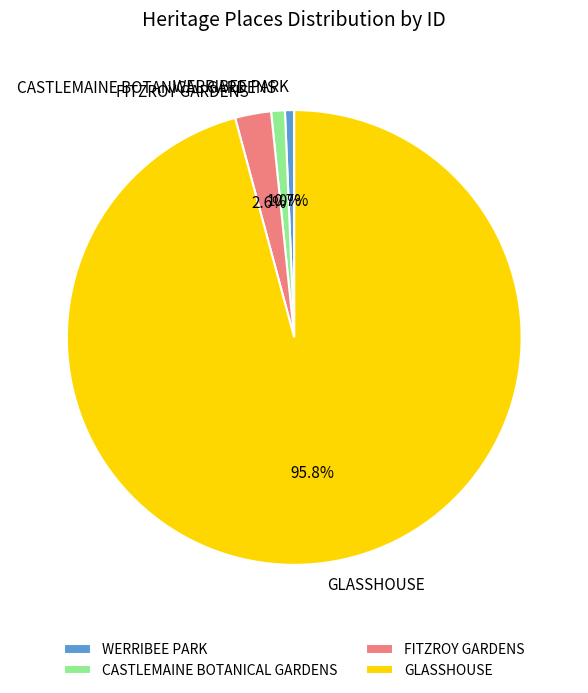

Is CASTLEMAINE BOTANICAL GARDENS the majority of the pie?

No